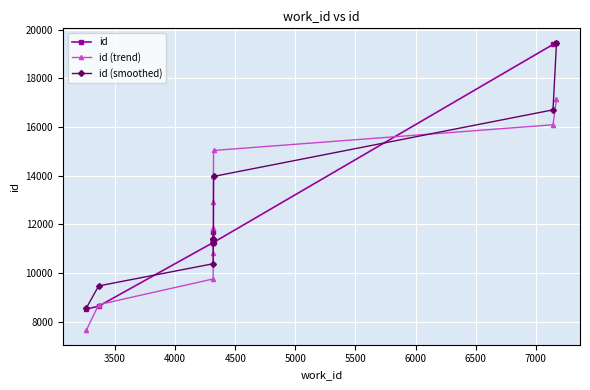

What is the difference between the second highest and minimum values in the id (smoothed) series?

8146.3